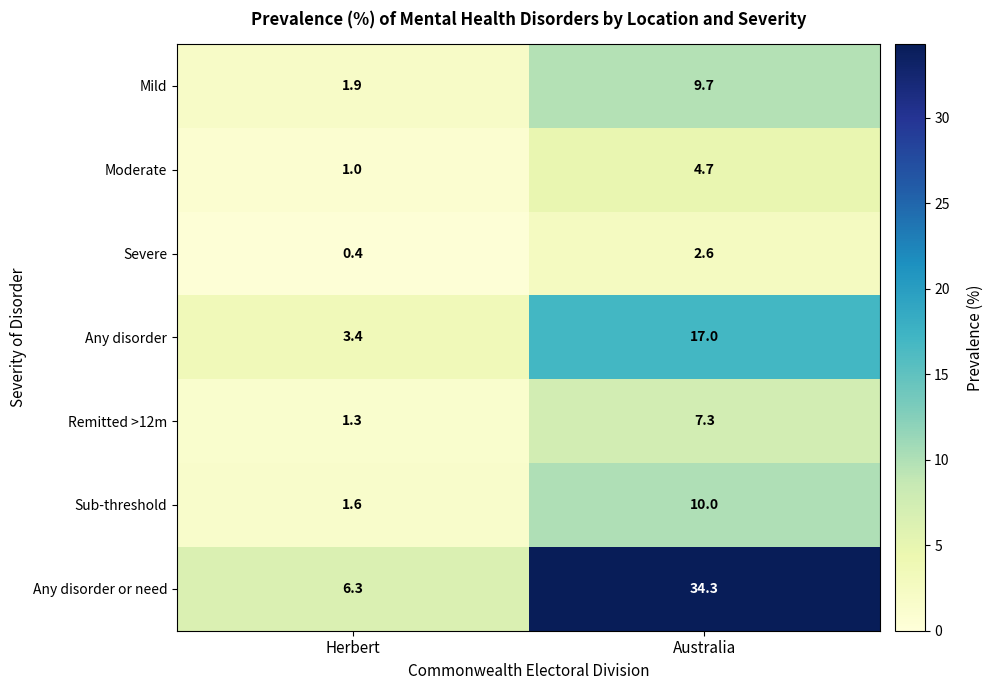

Reading left to right, extract all data points from this chart.

Mild: 1.9	9.7
Moderate: 1.0	4.7
Severe: 0.4	2.6
Any disorder: 3.4	17.0
Remitted >12m: 1.3	7.3
Sub-threshold: 1.6	10.0
Any disorder or need: 6.3	34.3